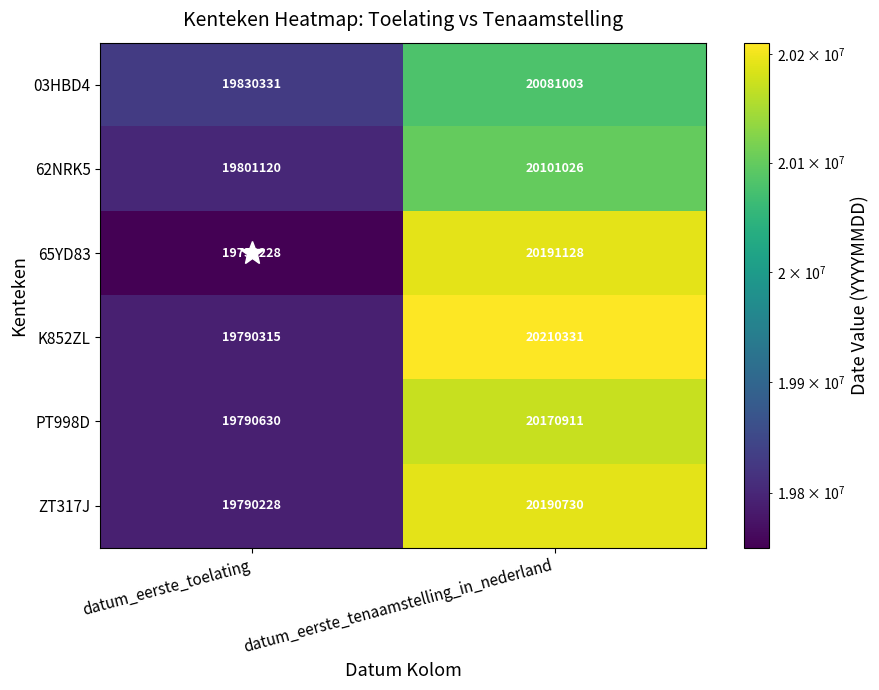

At datum_eerste_toelating, list the series in order from largest to smallest.

03HBD4, 62NRK5, PT998D, K852ZL, ZT317J, 65YD83